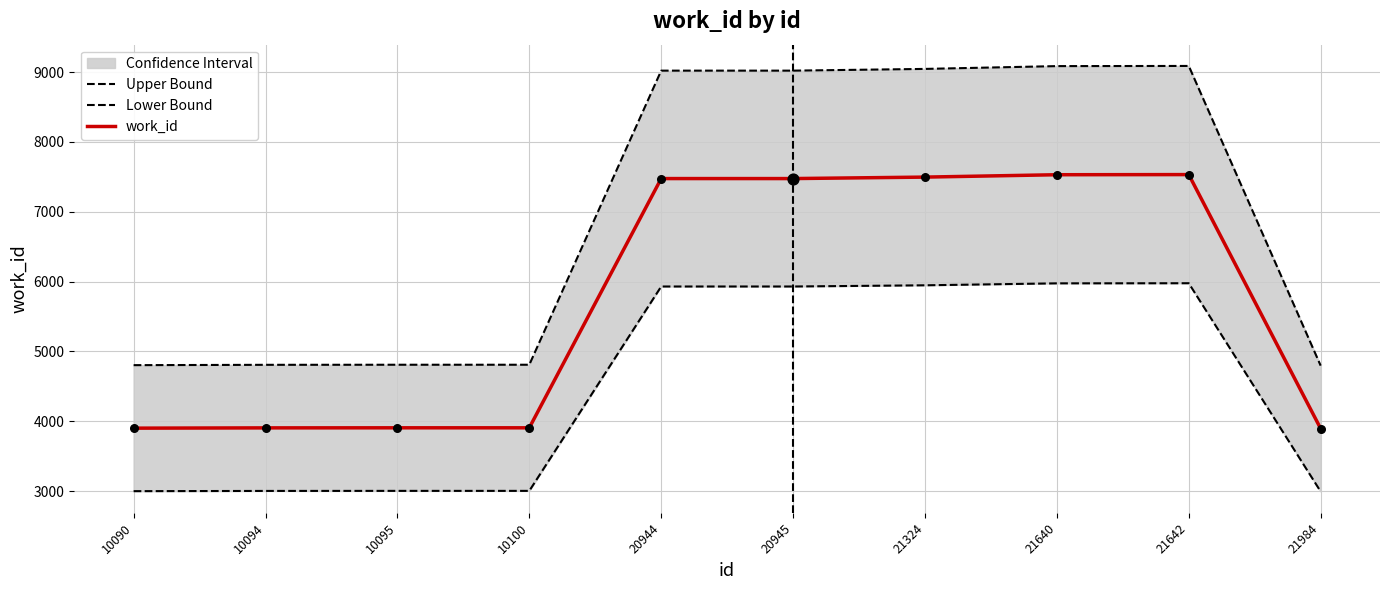

Is the value of Upper Bound at 20944 greater than the value of Lower Bound at 10095?

Yes